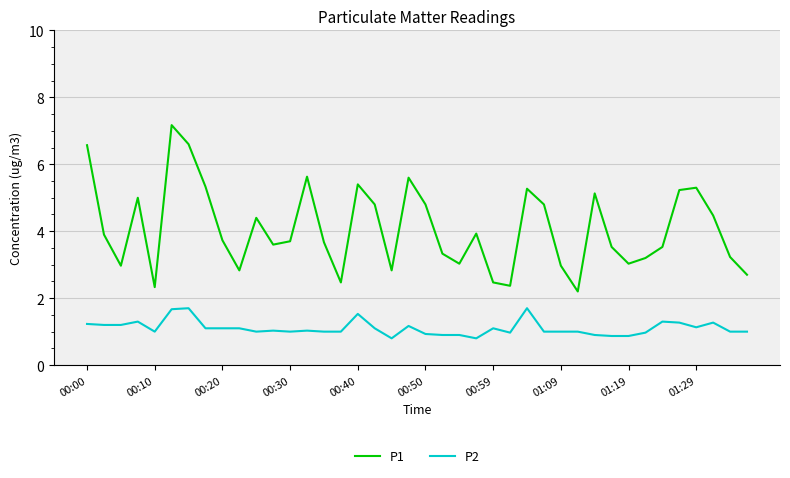

True or false: P1 has more than 1 interior local peaks.

True